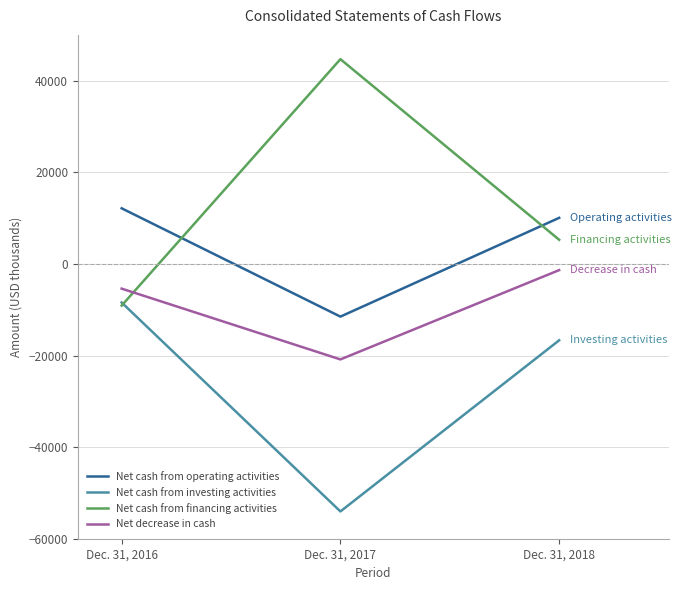

List the series in order of their overall mean, highest first.

Net cash from financing activities, Net cash from operating activities, Net decrease in cash, Net cash from investing activities